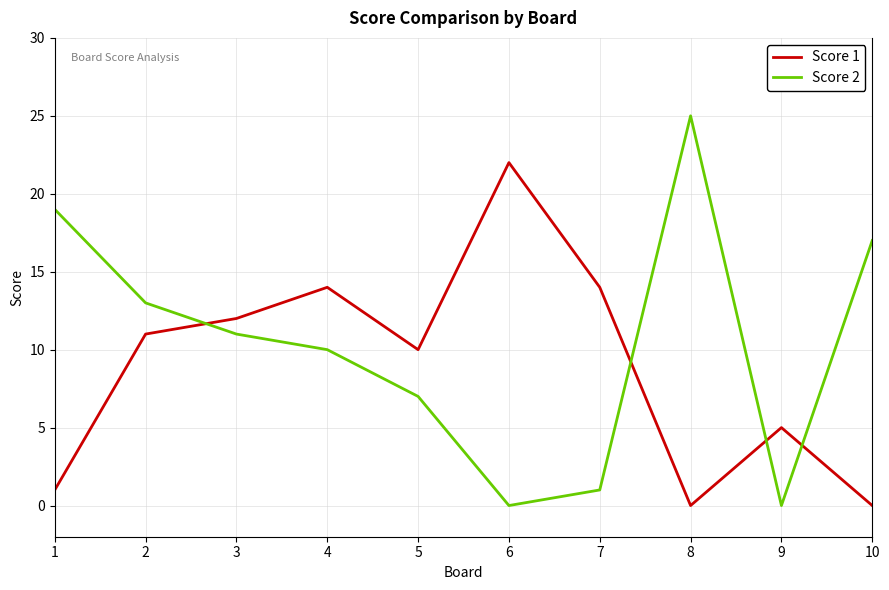

The Score 2 series shows 13 at 2. True or false?

True